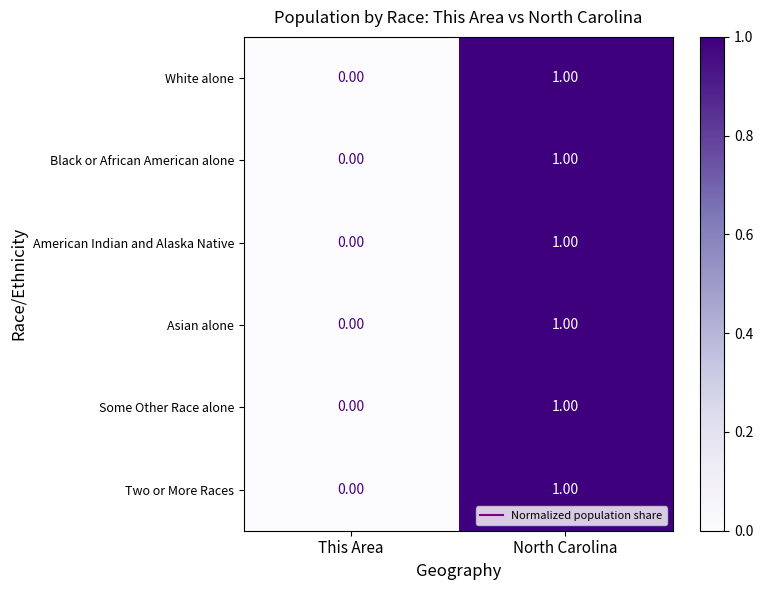

Rank the categories by White alone value from highest to lowest.

North Carolina, This Area